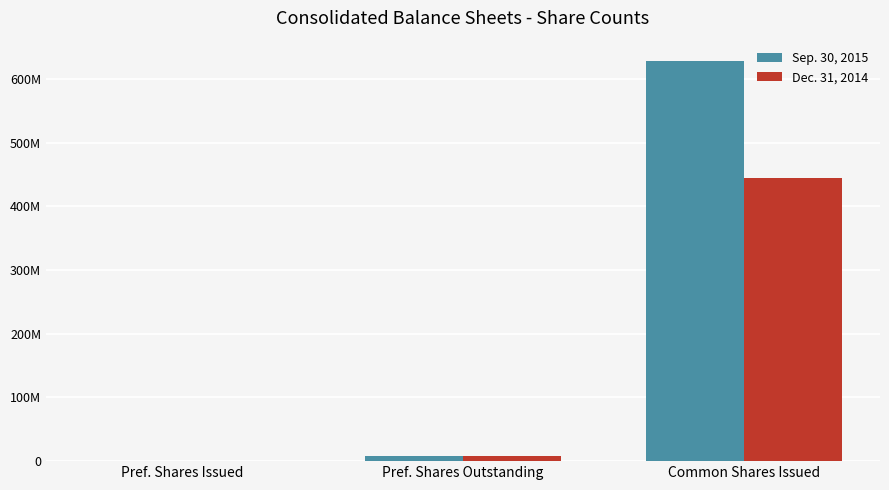

Which series has the largest range (max minus min)?

Sep. 30, 2015